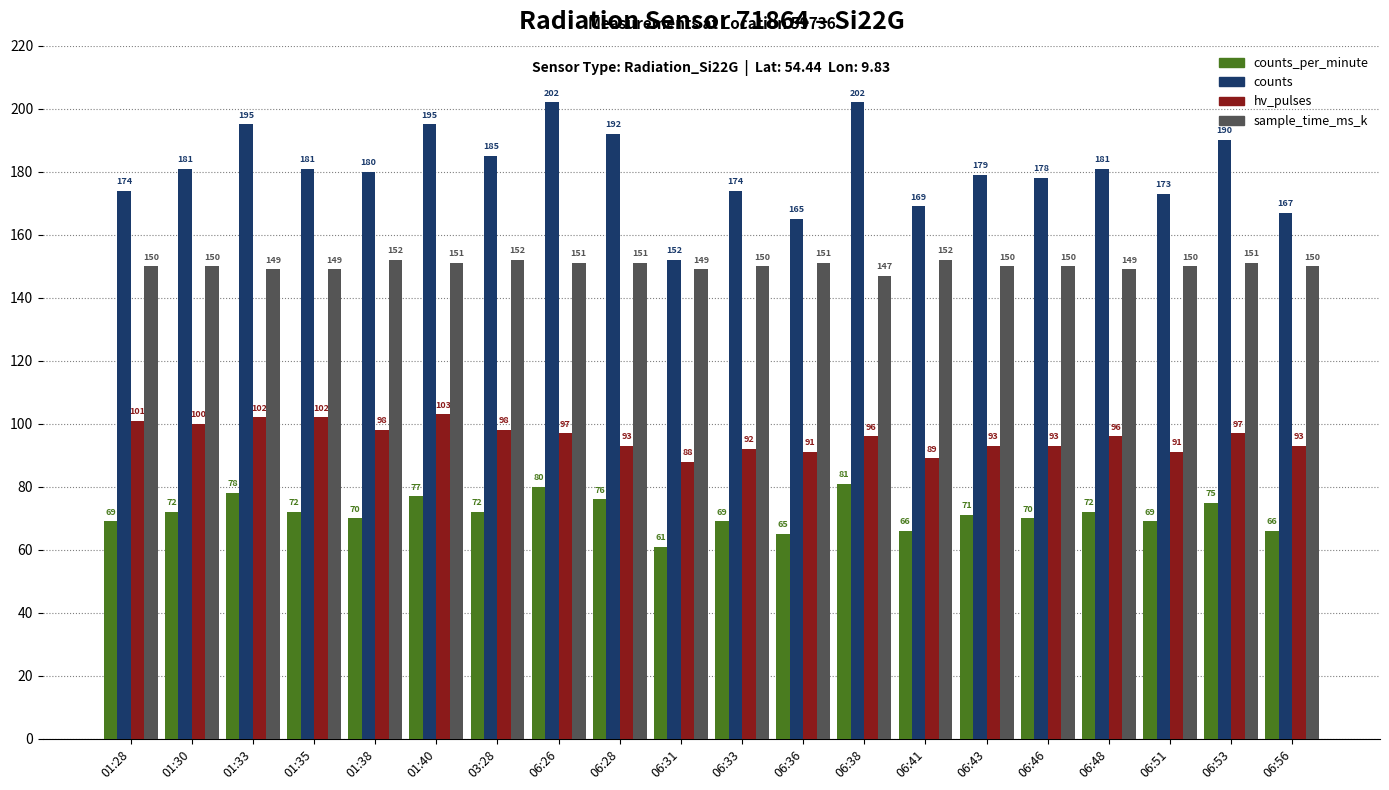

Are the bars grouped side by side (vs. stacked)?

Yes